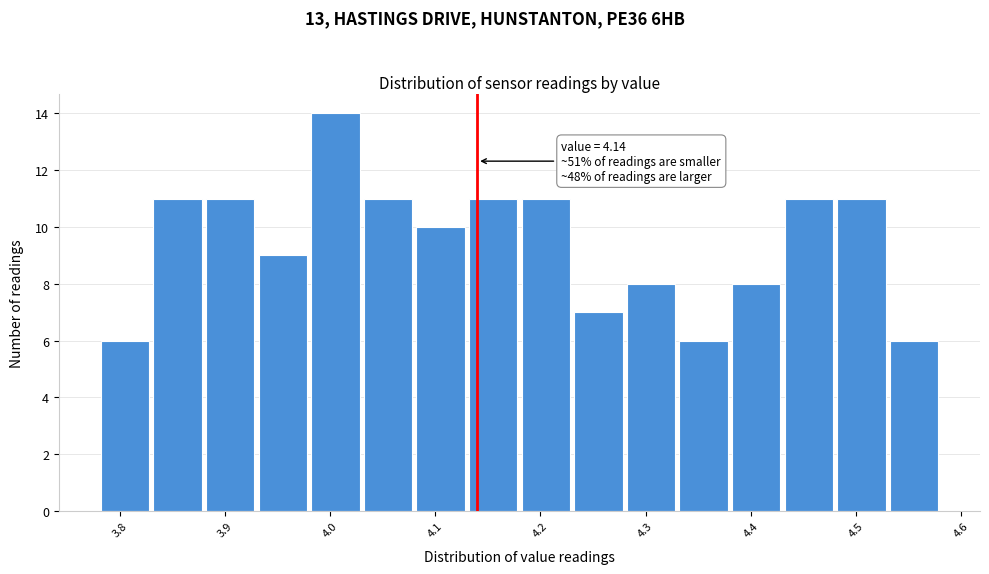

Which range on the x-axis has the tallest bar?

3.98 to 4.03